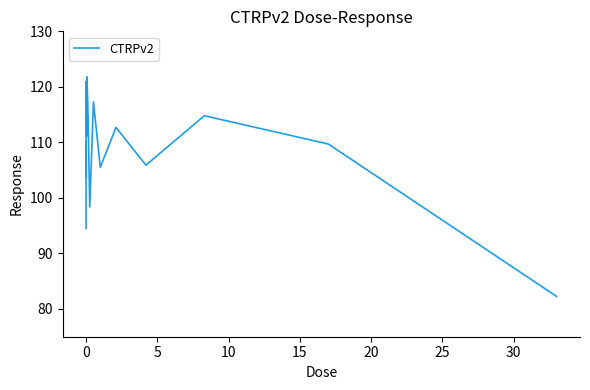

What is the smallest value displayed?

82.3